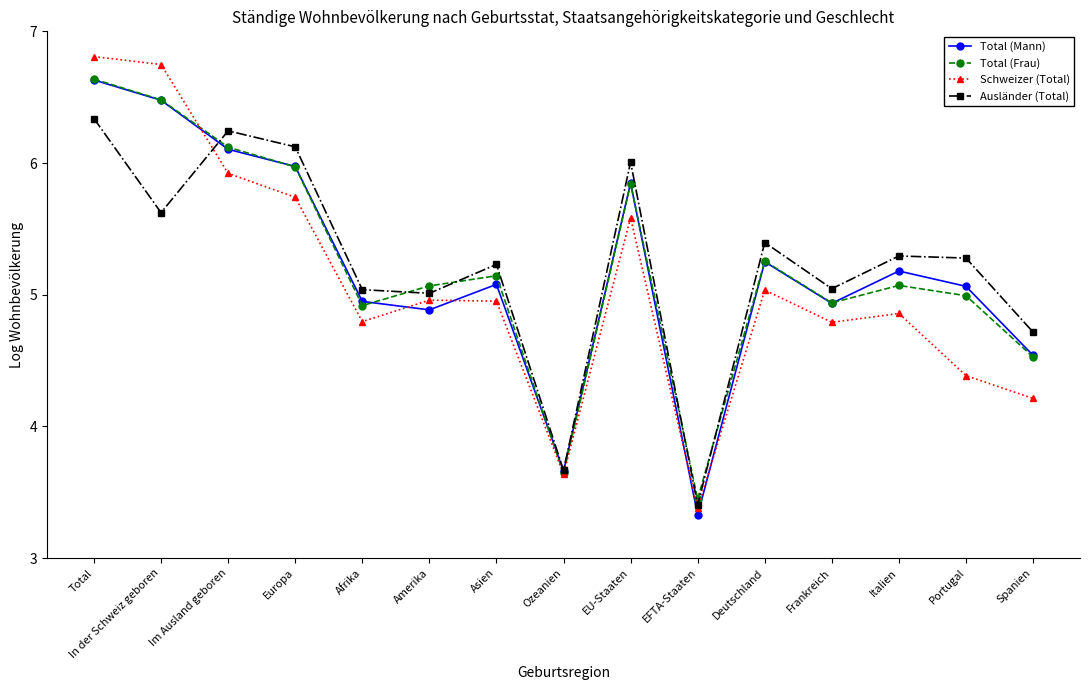

What is the total value across all series at Spanien?

18.0